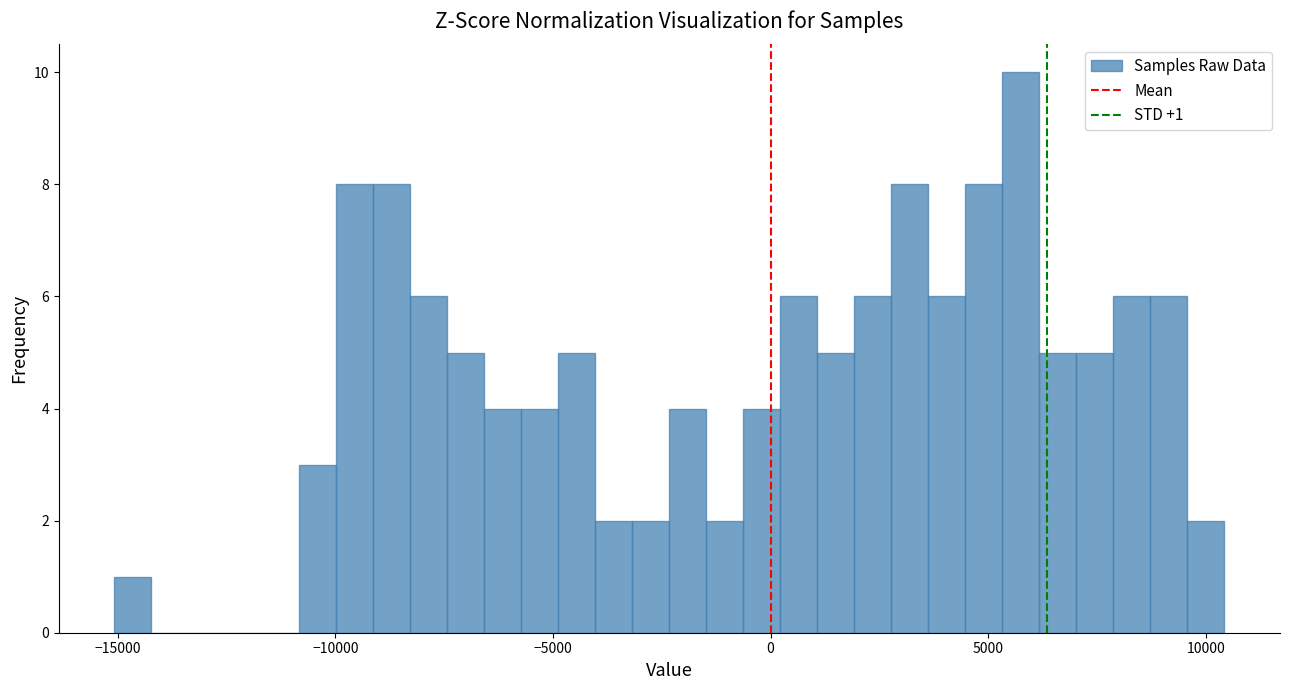

Around what value on the x-axis is the tallest bar? Give the approximate position of its centre, as read against the axis.

6000